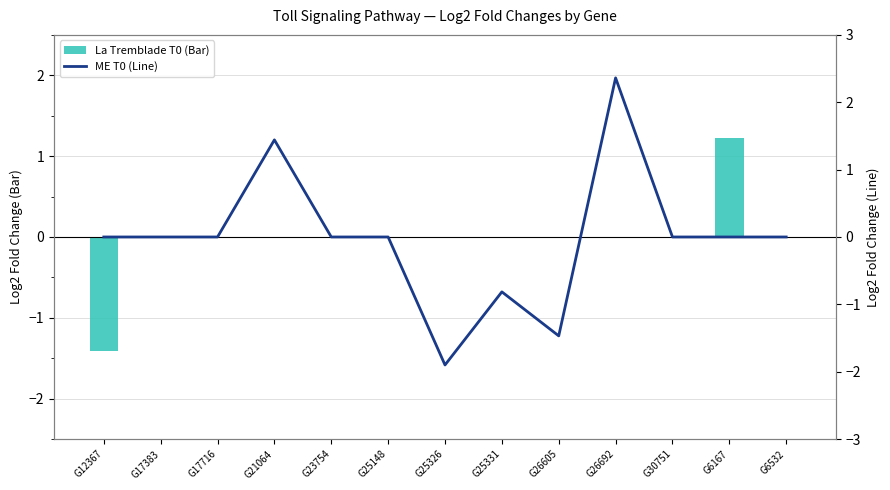

What are all the series names shown in the legend?

La Tremblade T0 (Bar), ME T0 (Line)